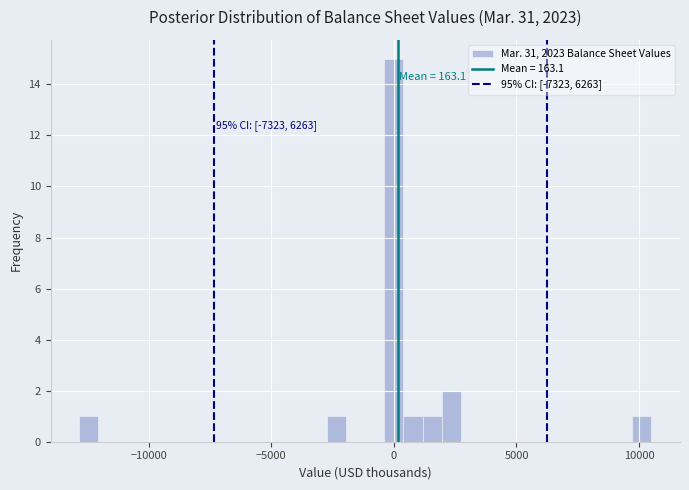

Read against the x-axis, roughly where is the centre of the tallest bar?

0